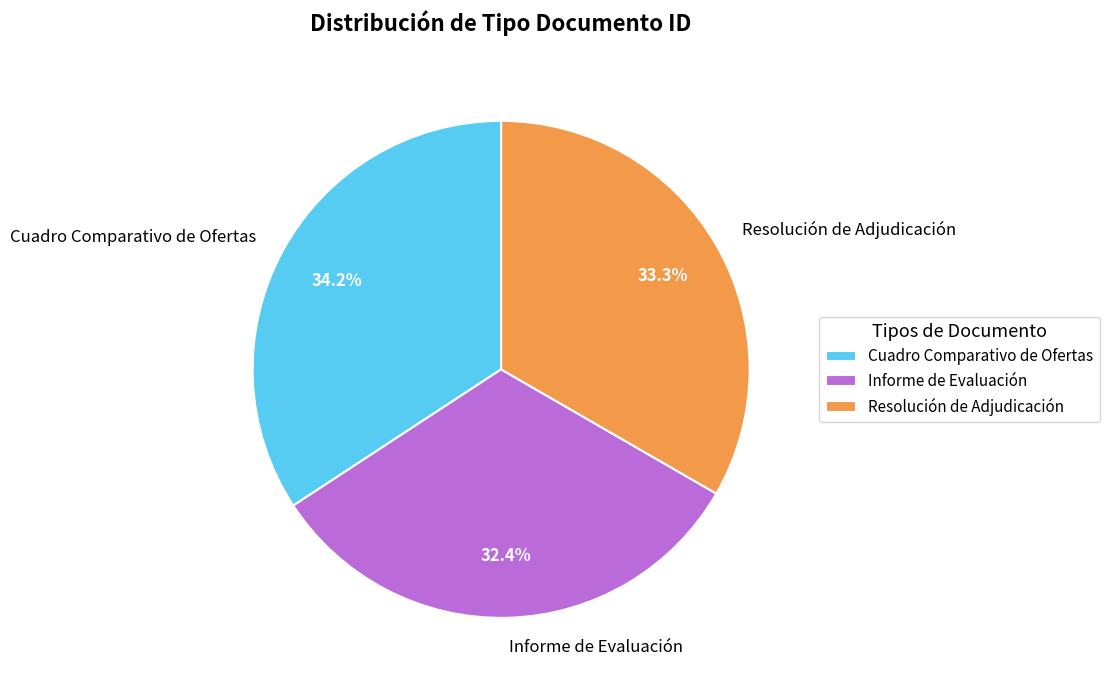

What is the total percentage of Cuadro Comparativo de Ofertas and Informe de Evaluación?

66.7%